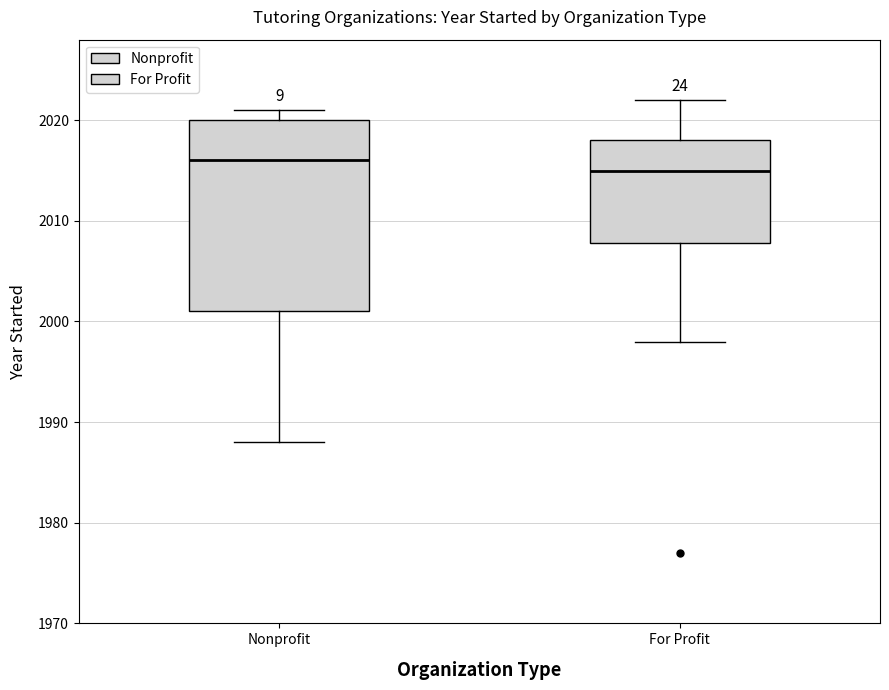

Comparing the boxes themselves (not the whiskers), which one is the tallest?

Nonprofit